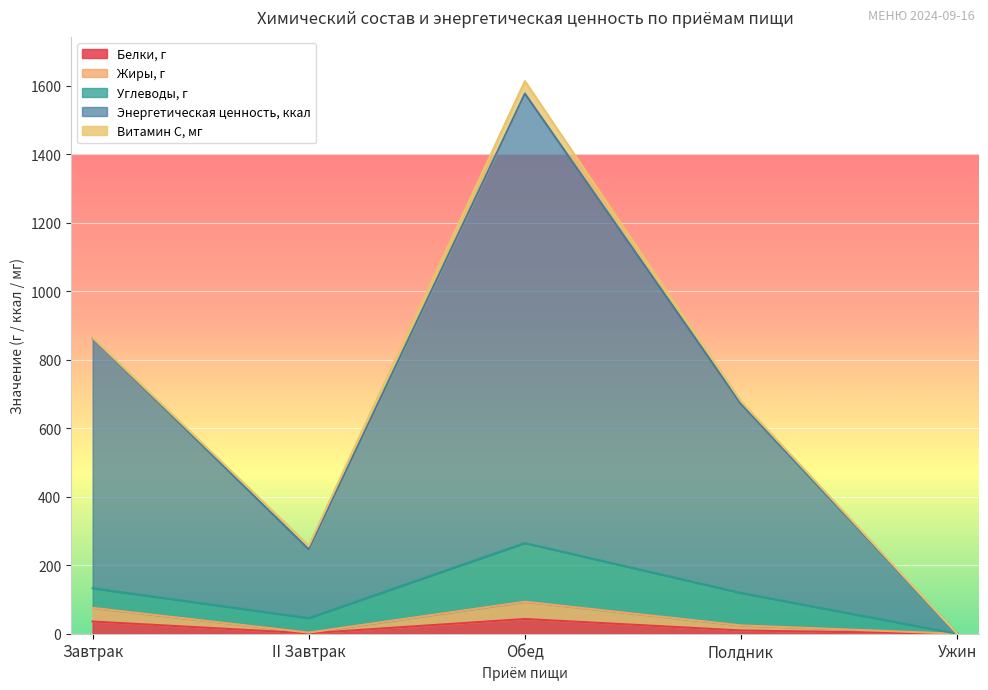

Is the value of Жиры, г at Обед greater than the value of Энергетическая ценность, ккал at Ужин?

Yes